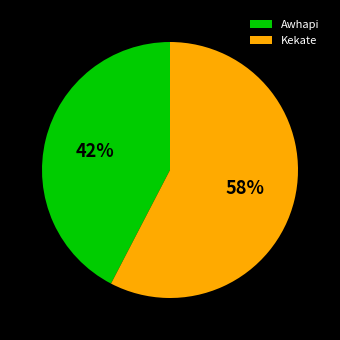

True or false: Awhapi accounts for 42% of the total.

True